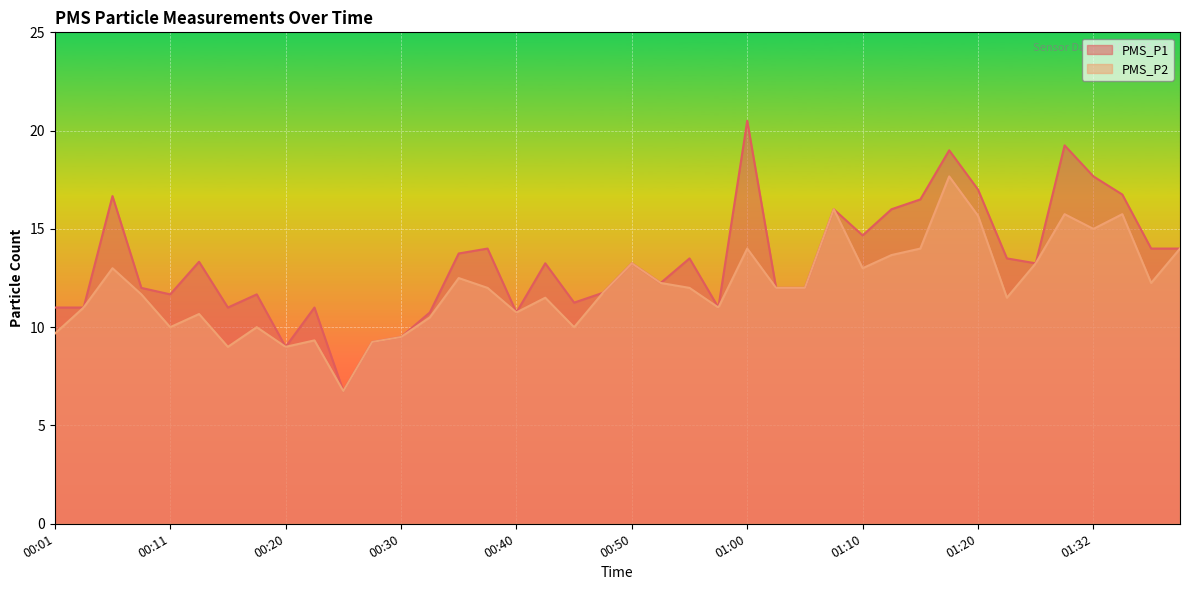

What is the label of the 36th point from the left?

01:29